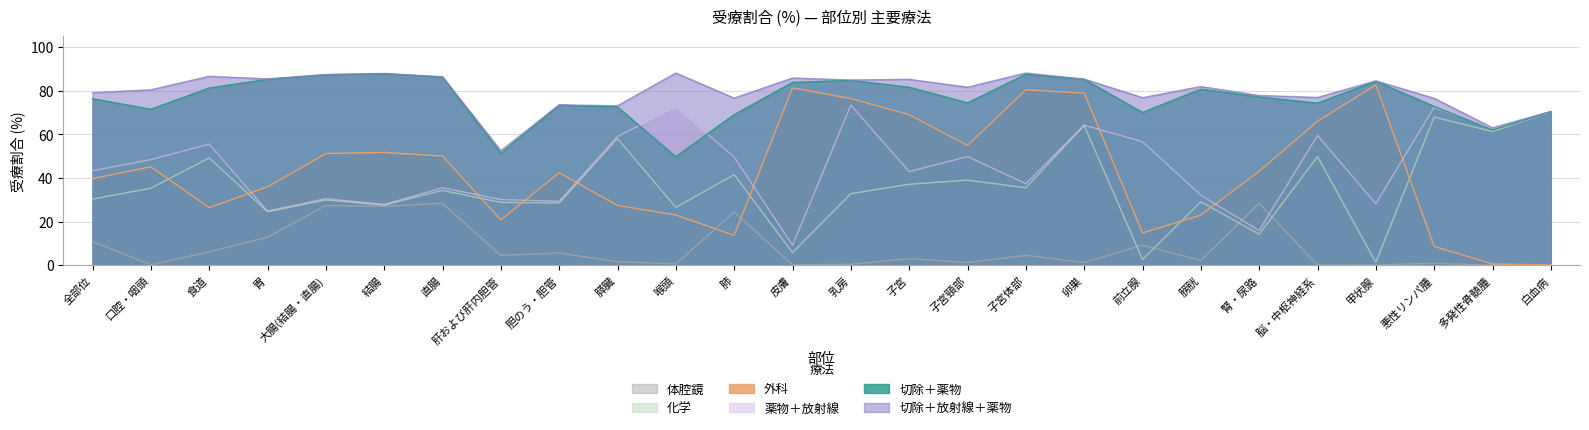

What is the spread (max minus min) of values at 口腔・咽頭?

80.2